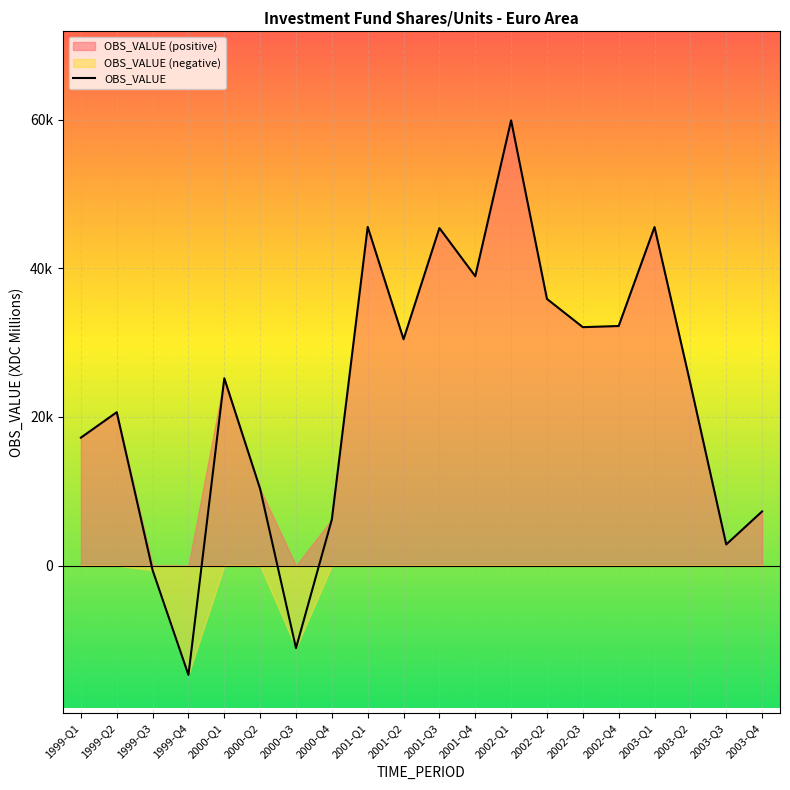

How many lines are shown in the chart?

1